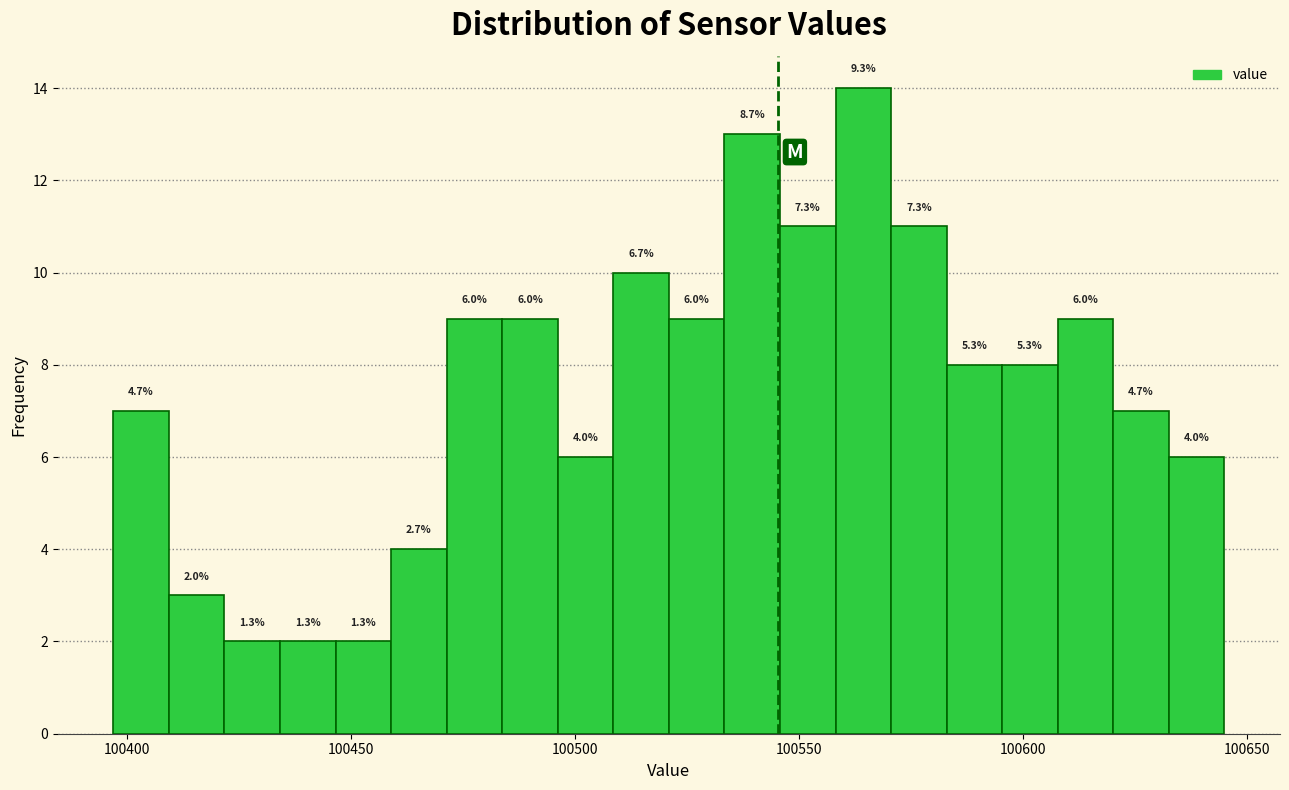

Around what value on the x-axis is the tallest bar? Give the approximate position of its centre, as read against the axis.

100565